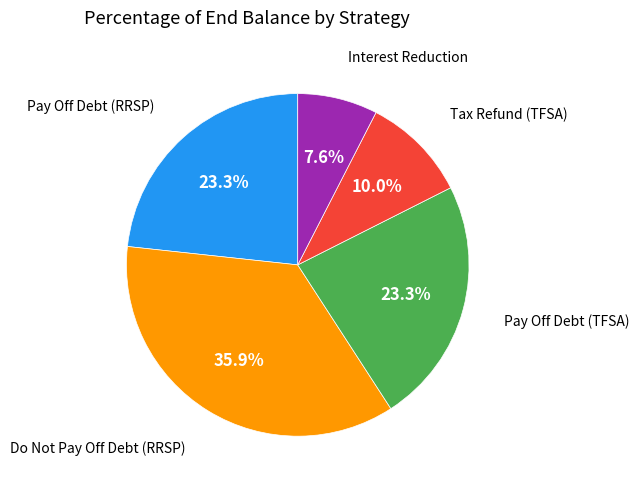

Does any single category account for the majority?

No